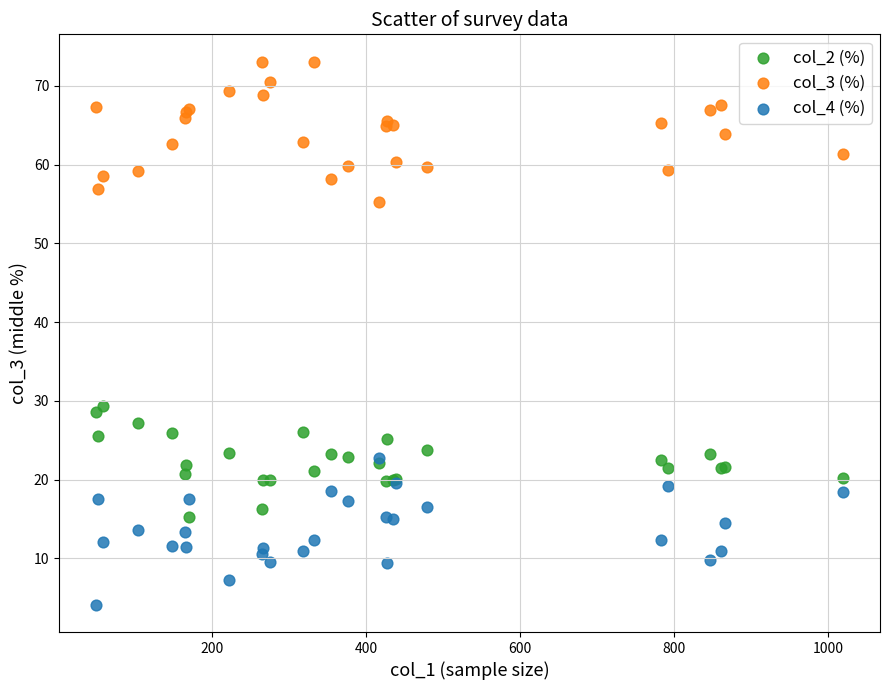

What are all the series names shown in the legend?

col_2 (%), col_3 (%), col_4 (%)